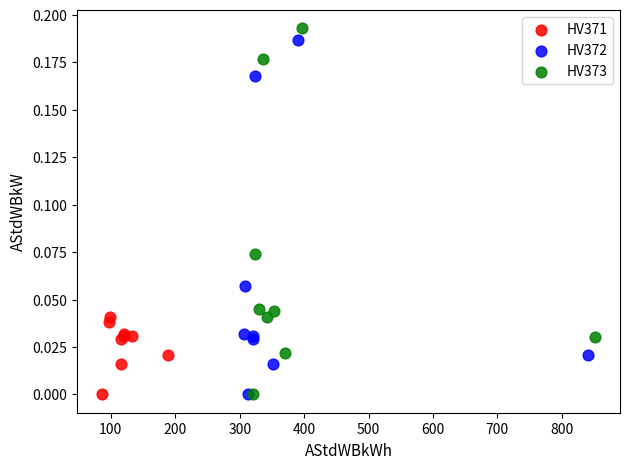

Which series has the widest spread of Y values?

HV373